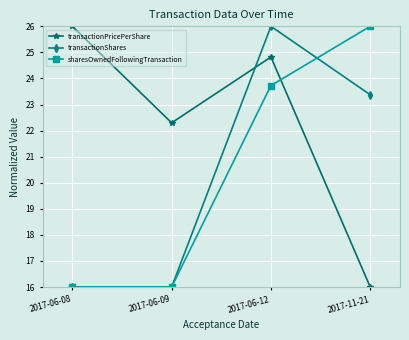

How many intersections are there between transactionShares and transactionPricePerShare?

1